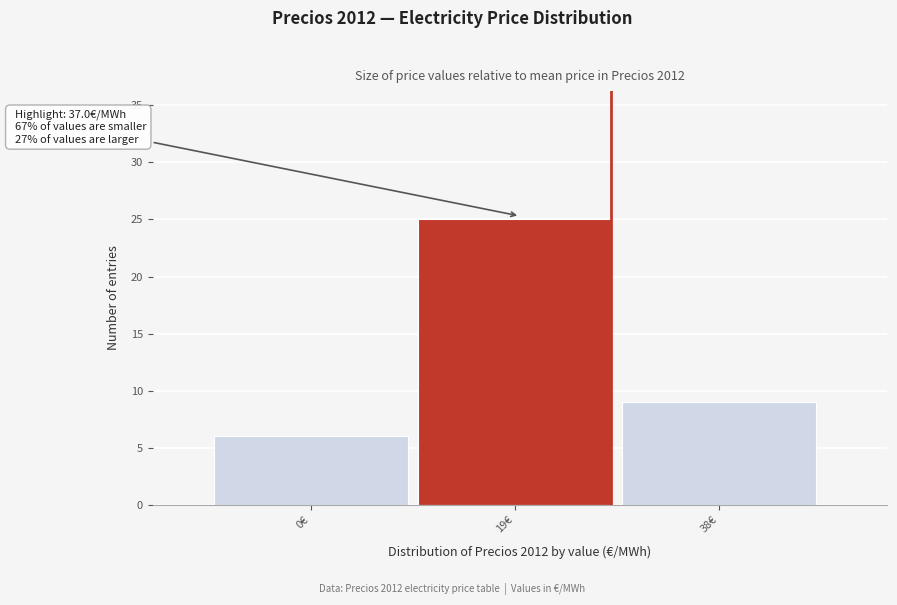

Reading left to right, transcribe all the data shown in this chart.

0€=6	19€=25	38€=9